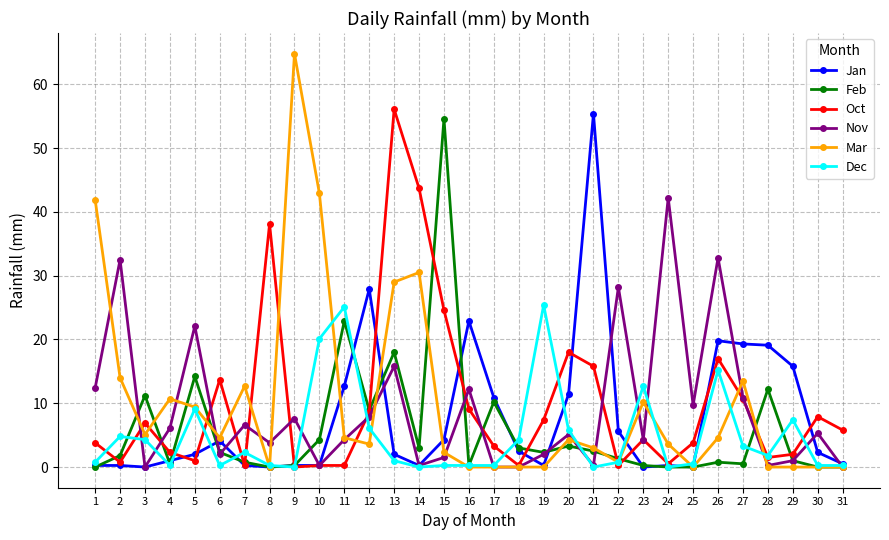

What is the highest value of the Nov series?

42.2